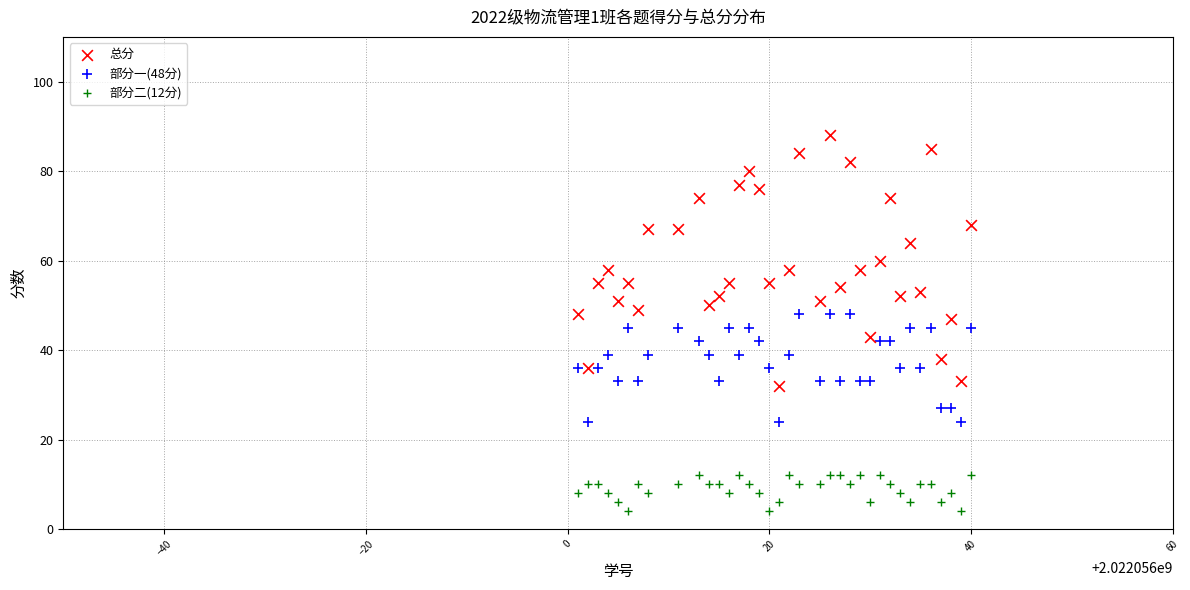

What are all the series names shown in the legend?

总分, 部分一(48分), 部分二(12分)